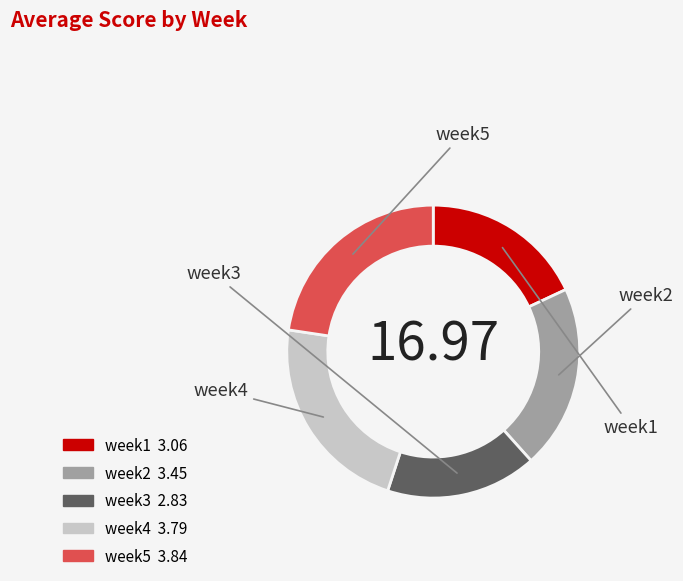

Combined, do week3 and week1 account for over 50%?

No